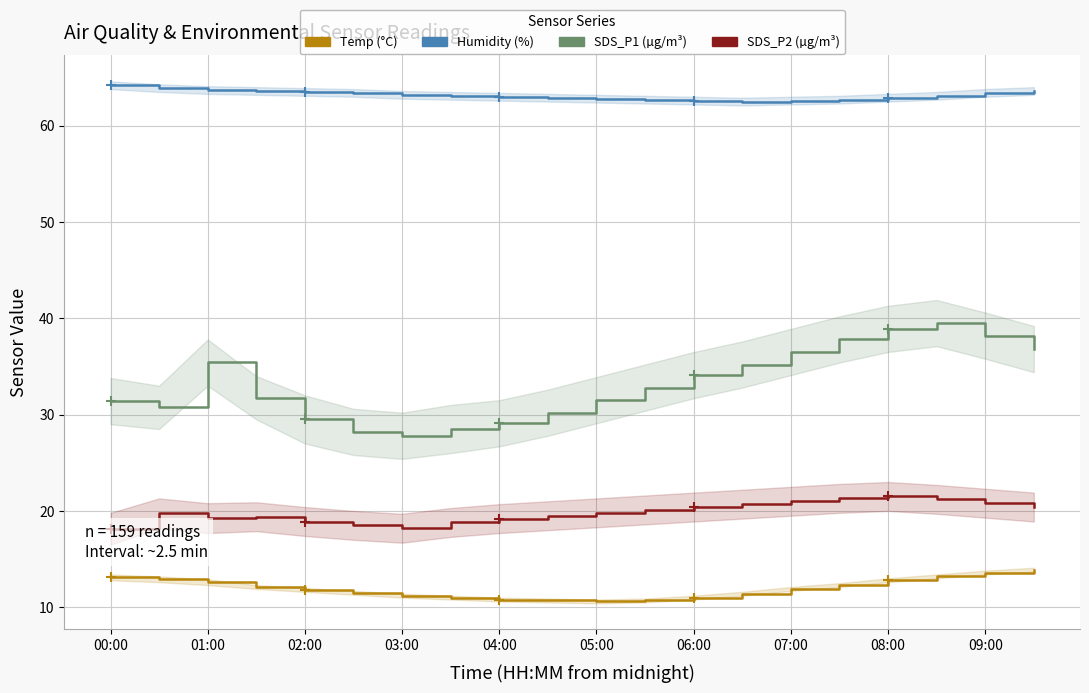

Rank the series by their maximum value, from highest to lowest.

Humidity, SDS_P1, SDS_P2, Temp